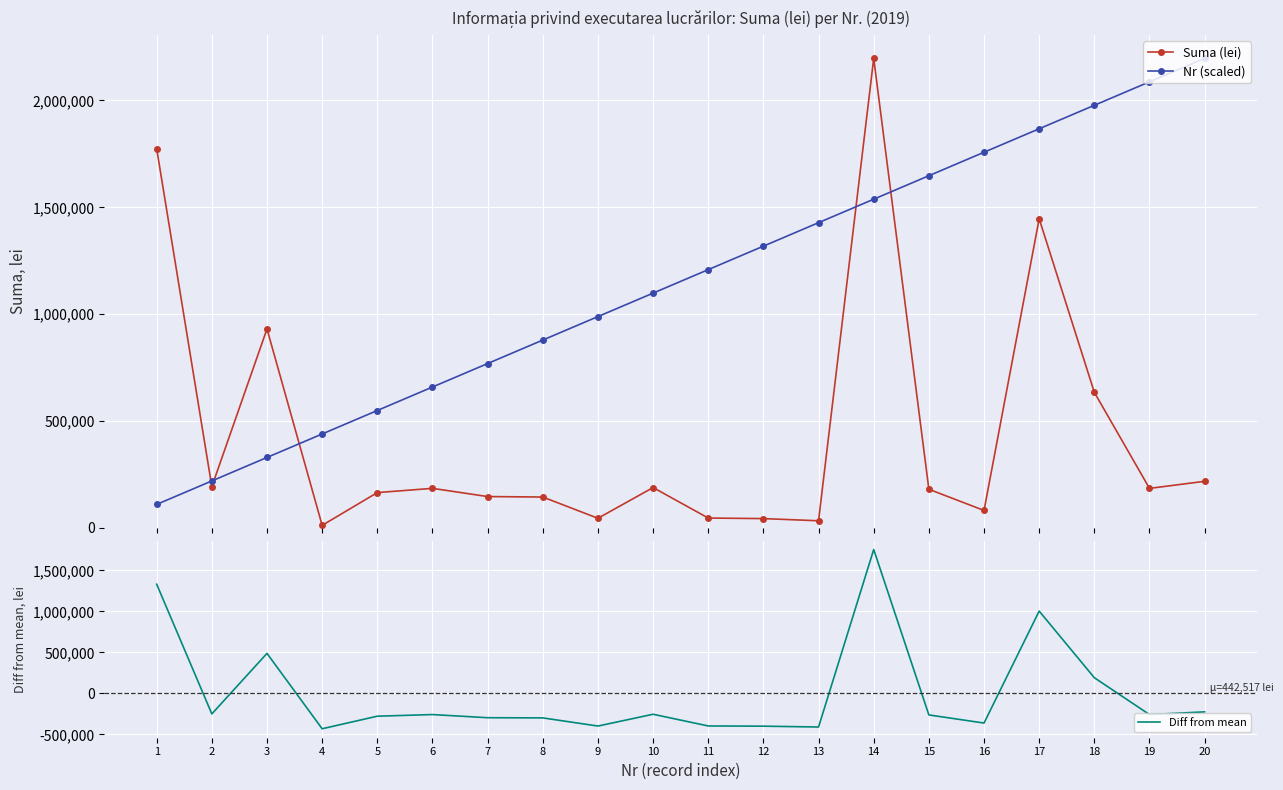

What is the maximum value for Nr (scaled)?

2196980.2